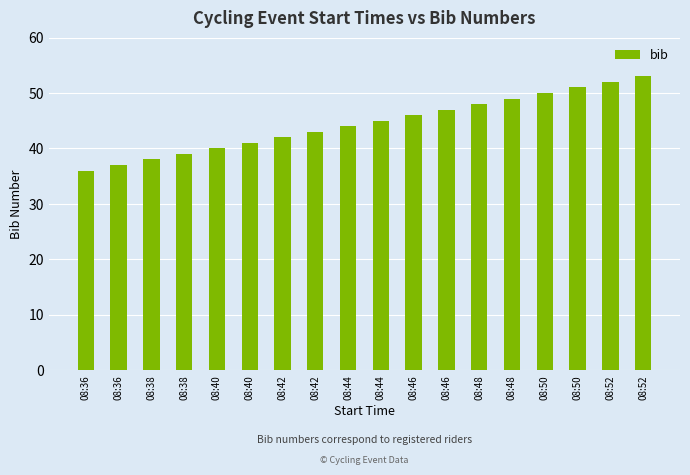

Between 08:52 and 08:42, which is larger?

08:52